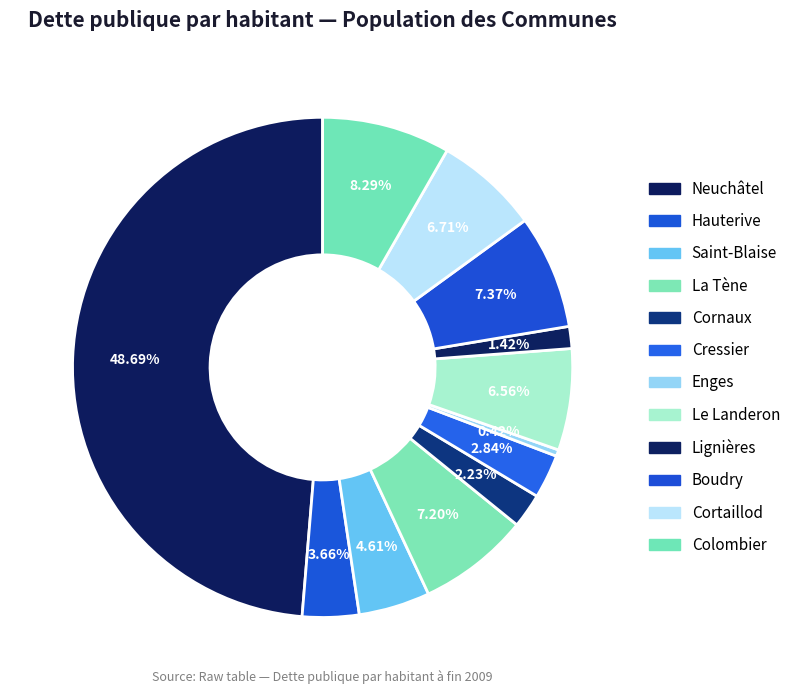

Count the number of slices in the pie.

12